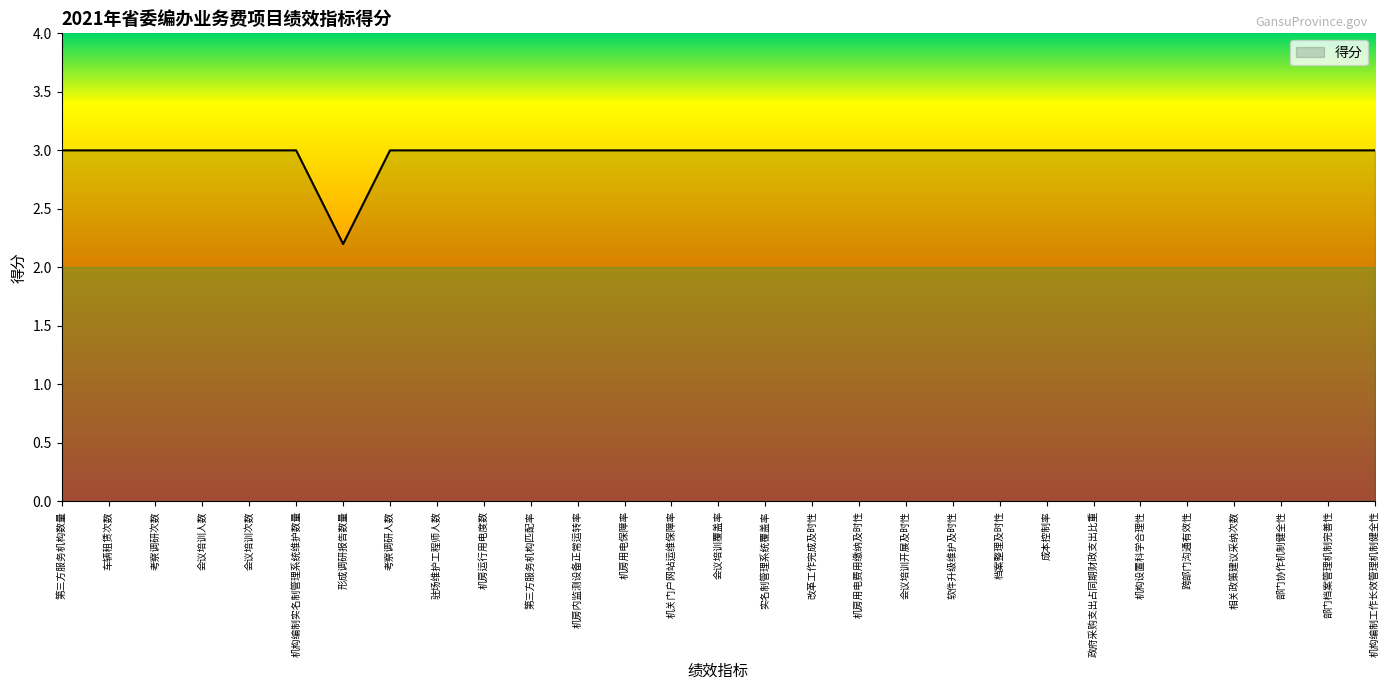

What position from the left is 改革工作完成及时性?

17